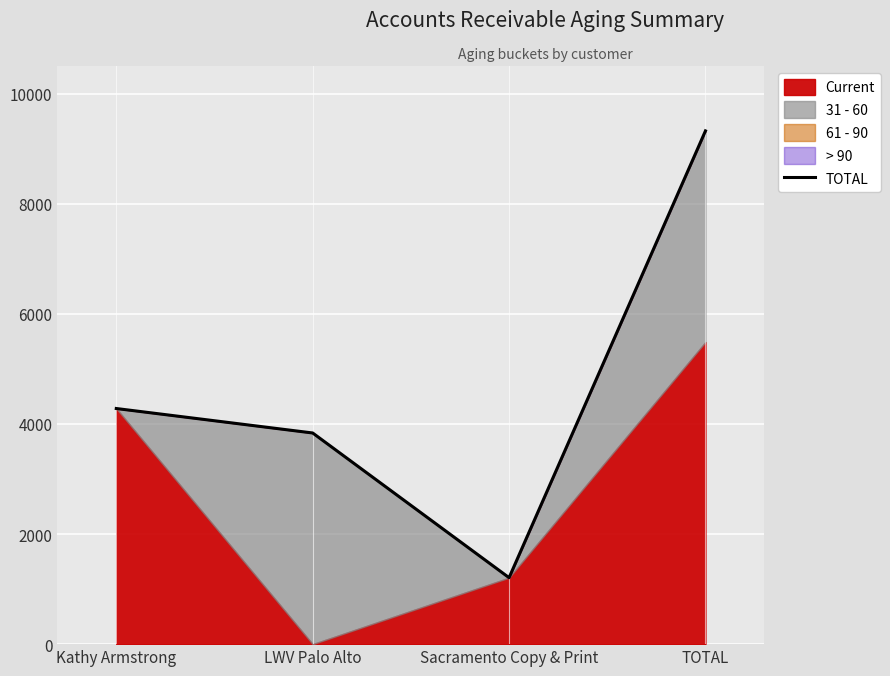

Rank the categories by value from highest to lowest.

TOTAL, Kathy Armstrong, LWV Palo Alto, Sacramento Copy & Print